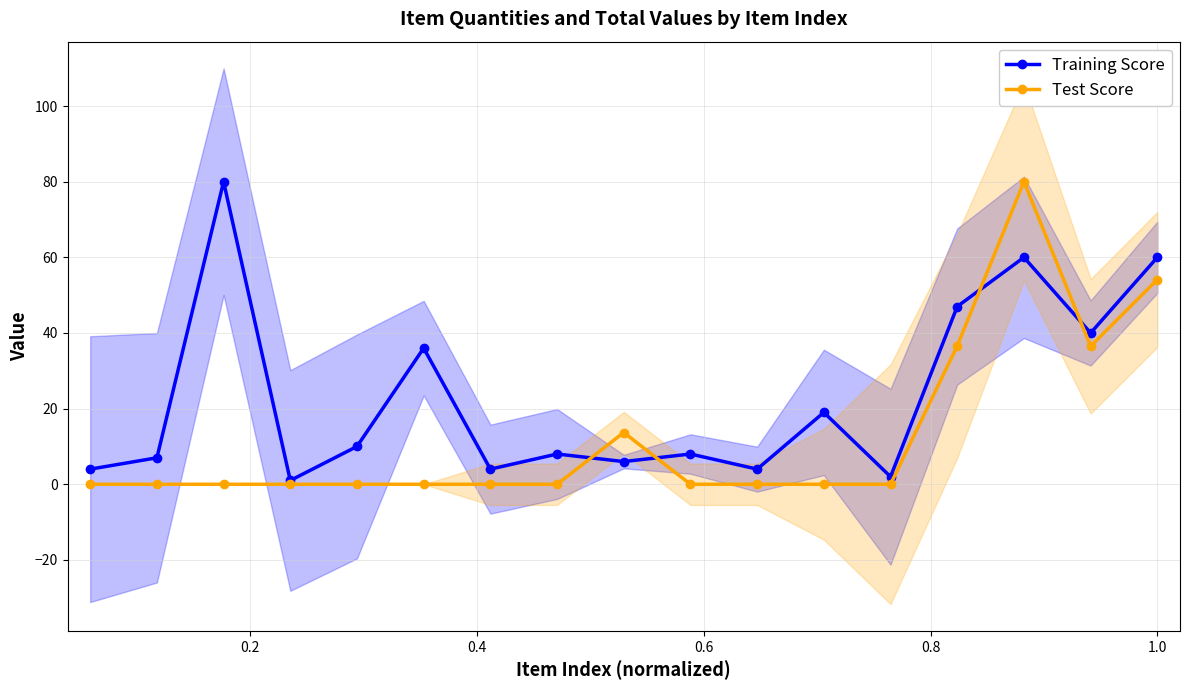

What is the value of the Test Score point at the 9th from the left?

13.7